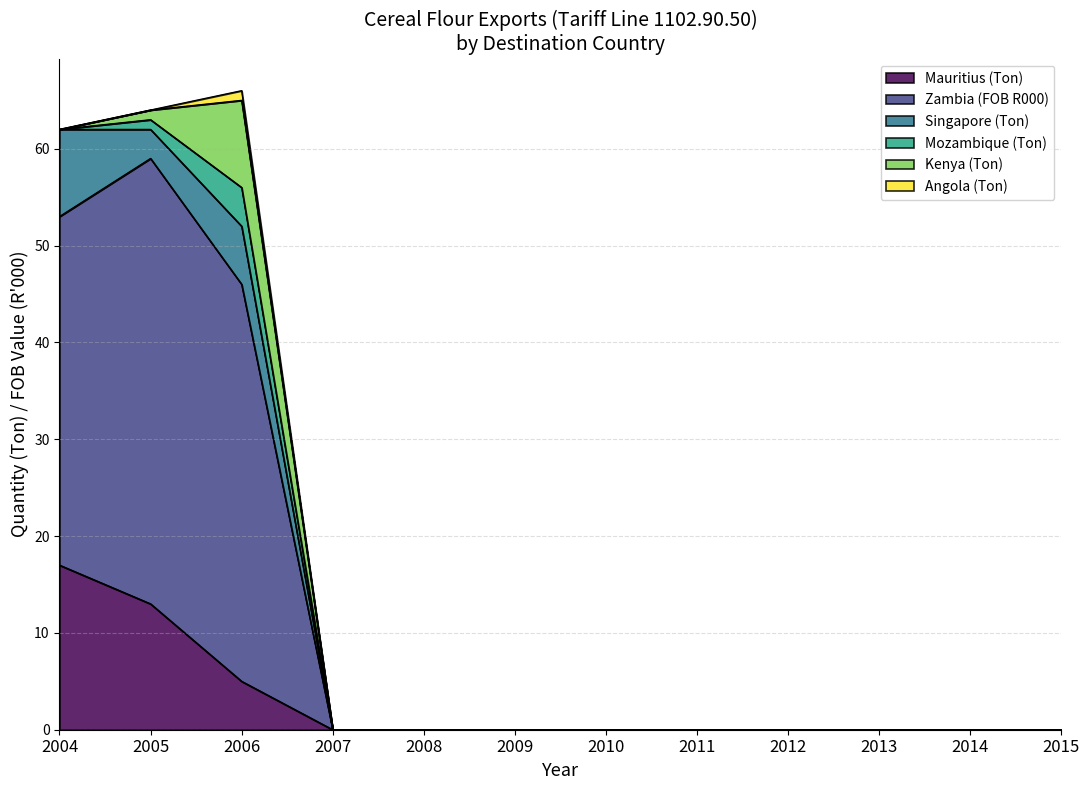

Reading left to right, what are all the values shown in this chart?

Mauritius (Ton): 2004=17	2005=13	2006=5	2007=0	2008=0	2009=0	2010=0	2011=0	2012=0	2013=0	2014=0	2015=0
Zambia (FOB R000): 2004=36	2005=46	2006=41	2007=0	2008=0	2009=0	2010=0	2011=0	2012=0	2013=0	2014=0	2015=0
Singapore (Ton): 2004=9	2005=3	2006=6	2007=0	2008=0	2009=0	2010=0	2011=0	2012=0	2013=0	2014=0	2015=0
Mozambique (Ton): 2004=0	2005=1	2006=4	2007=0	2008=0	2009=0	2010=0	2011=0	2012=0	2013=0	2014=0	2015=0
Kenya (Ton): 2004=0	2005=1	2006=9	2007=0	2008=0	2009=0	2010=0	2011=0	2012=0	2013=0	2014=0	2015=0
Angola (Ton): 2004=0	2005=0	2006=1	2007=0	2008=0	2009=0	2010=0	2011=0	2012=0	2013=0	2014=0	2015=0